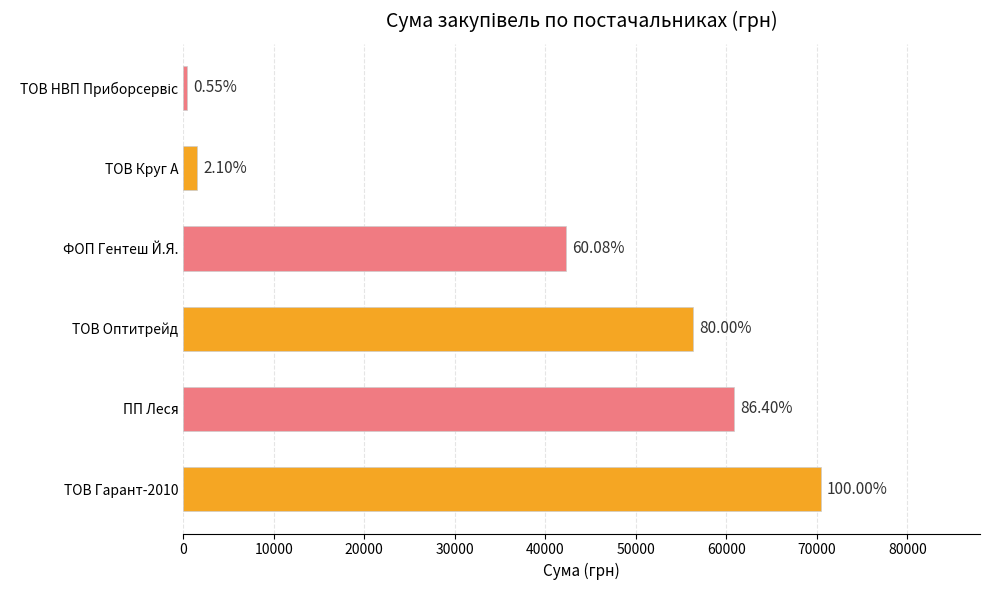

How many bars are there in total?

6